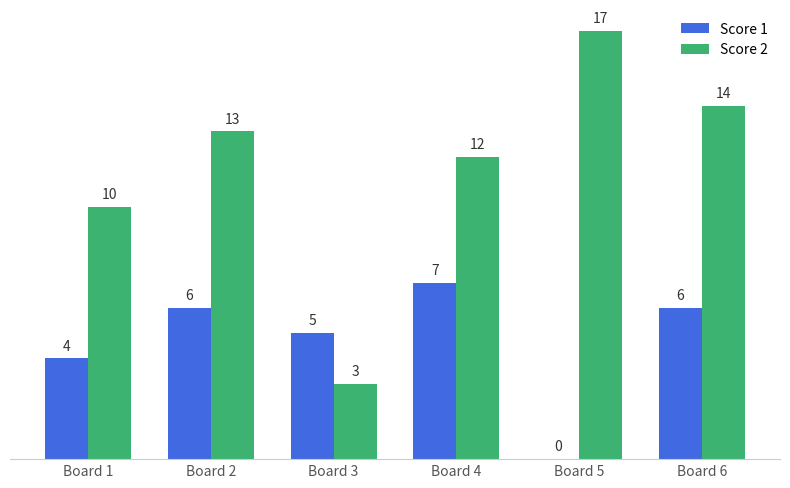

Is it true that Score 1 equals 0 at Board 5?

True